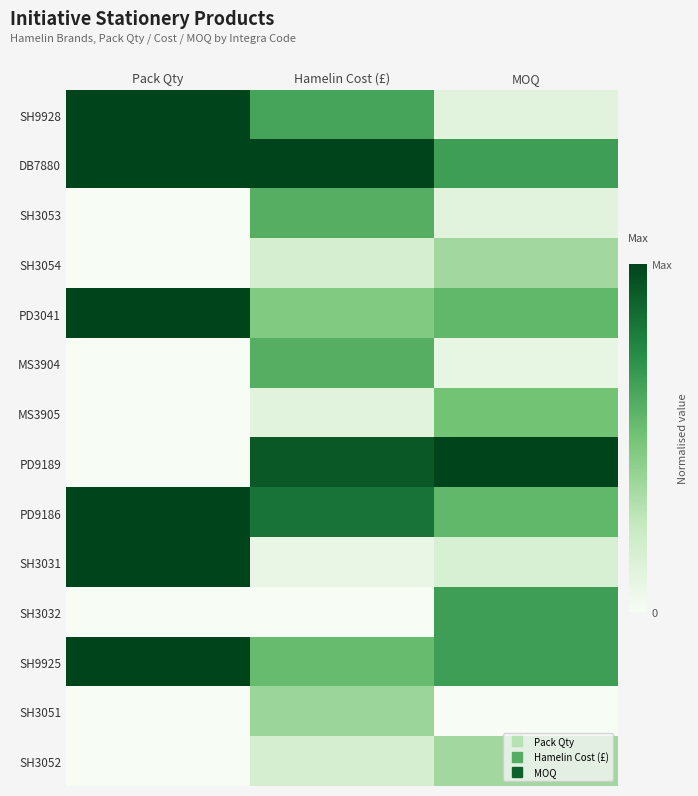

What is the total value across all series at Hamelin Cost (£)?

6.5